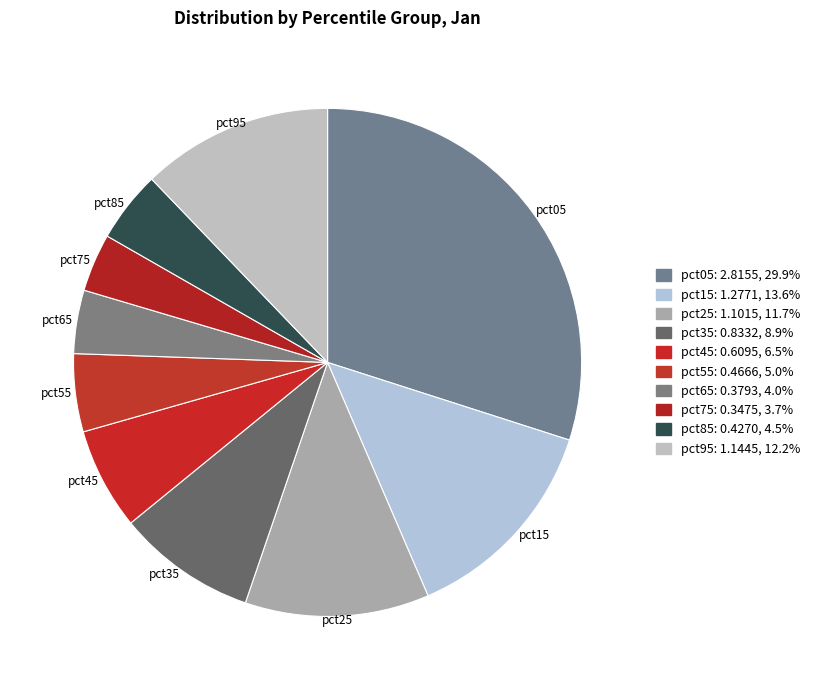

Which has a higher value, pct75 or pct35?

pct35